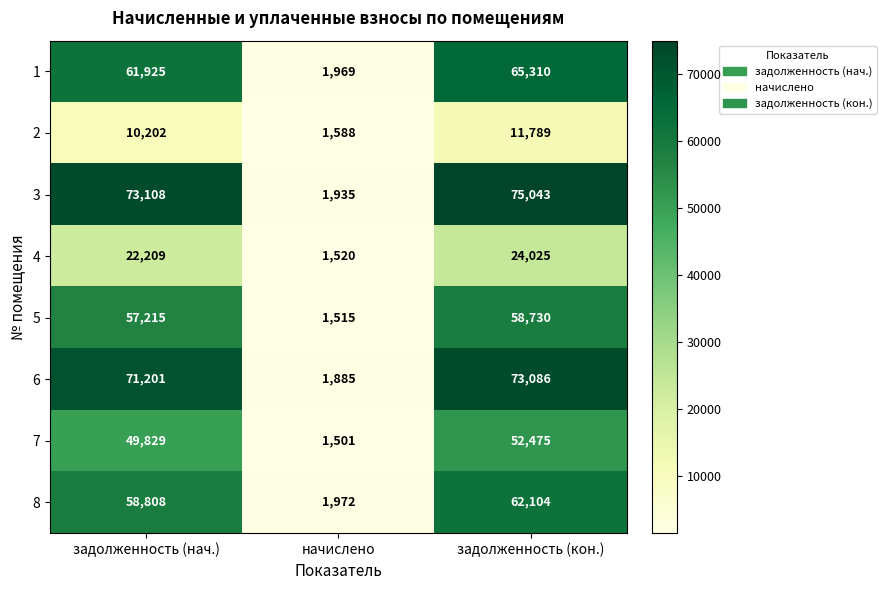

What is the spread (max minus min) of values at задолженность (нач.)?

62906